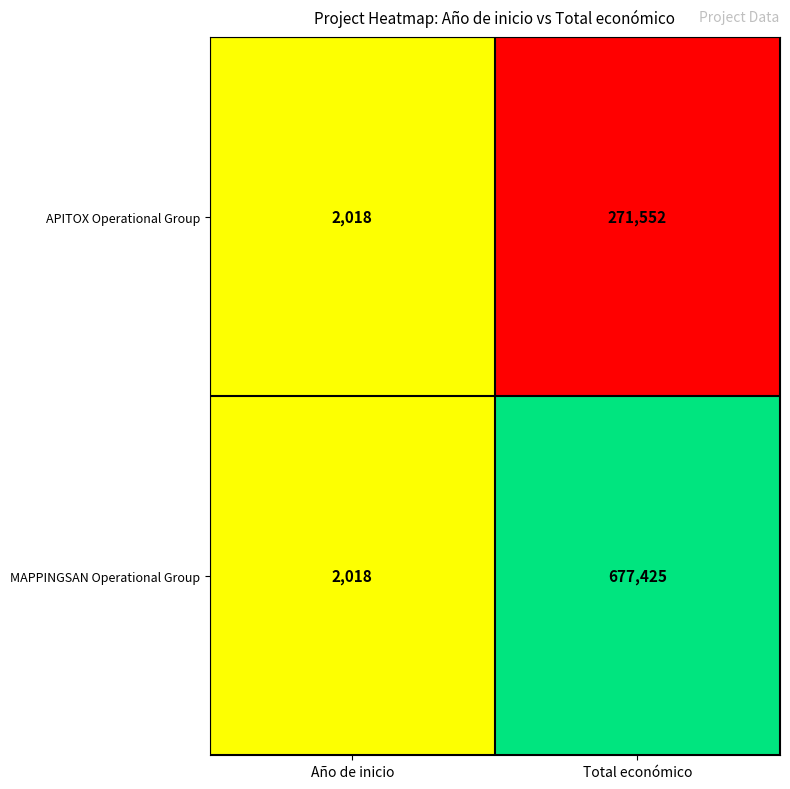

What is the minimum value for MAPPINGSAN Operational Group?

2018